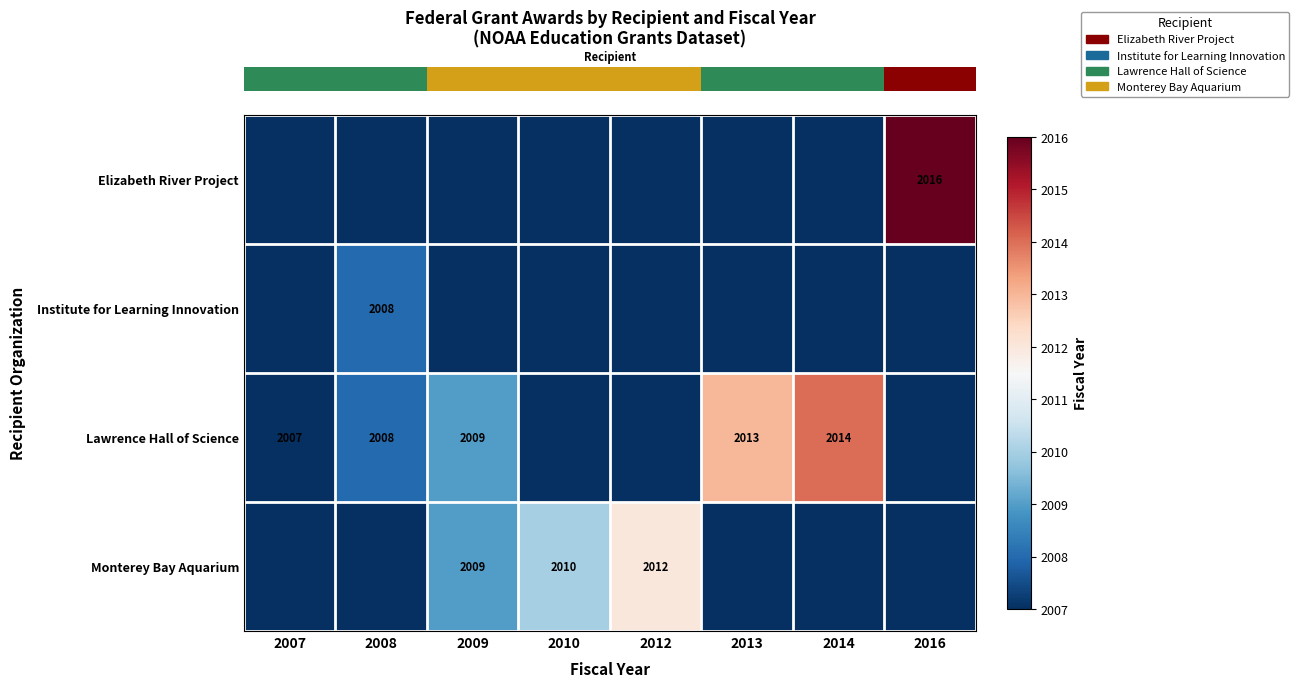

At how many categories does at least one series exceed 328?

8